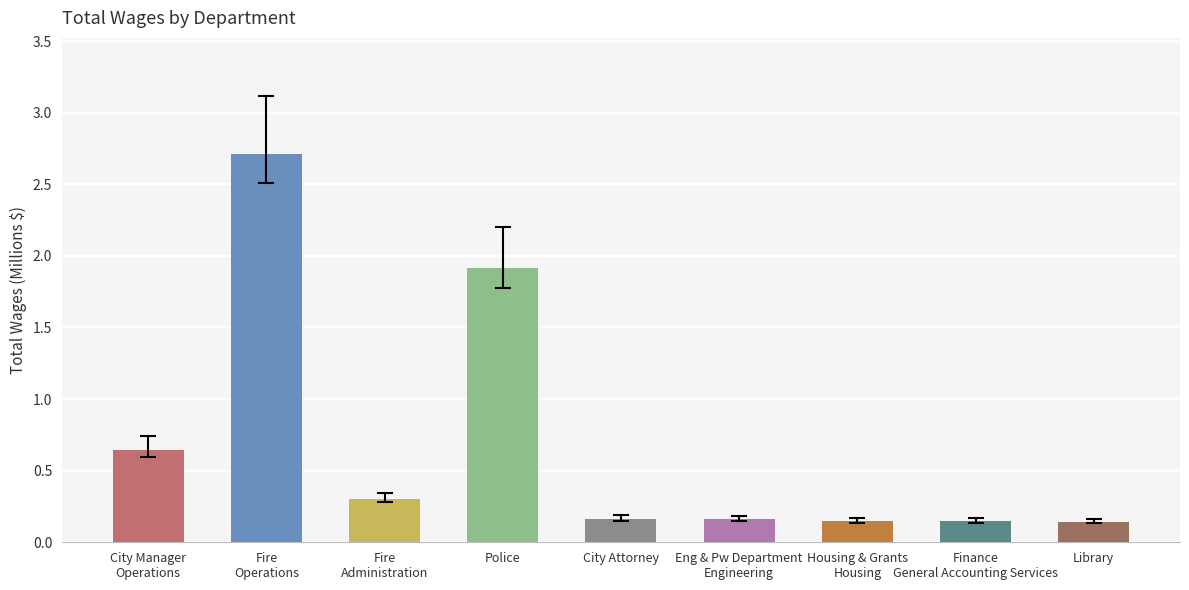

What is the label of the 5th bar from the left?

City Attorney